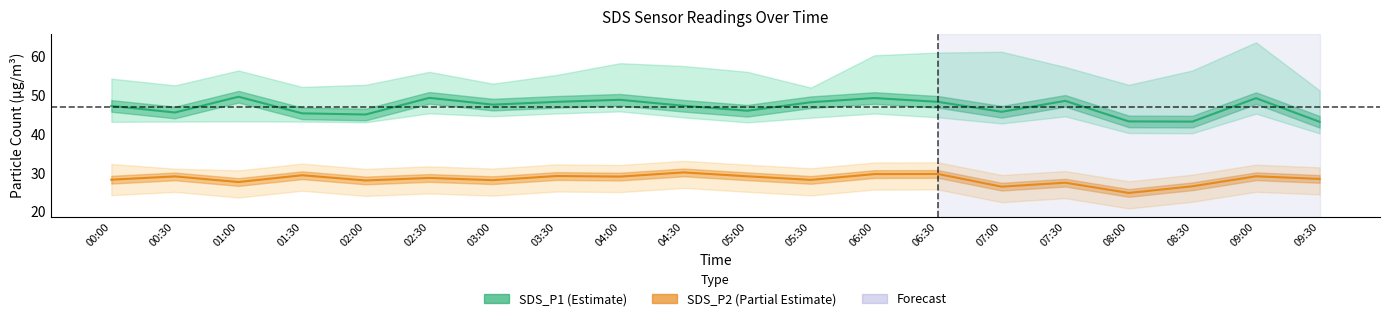

Reading right to left, list all the values displayed in this chart.

SDS_P1: 43.2	49.3	43.2	43.3	48.6	45.8	48.4	49.3	48.2	46.0	47.3	48.9	48.4	47.6	49.4	45.1	45.4	49.7	45.6	47.3
SDS_P2: 28.4	29.1	26.6	24.8	27.5	26.4	29.7	29.7	28.2	29.1	30.1	29.1	29.2	28.1	28.7	28.1	29.4	27.6	29.1	28.2